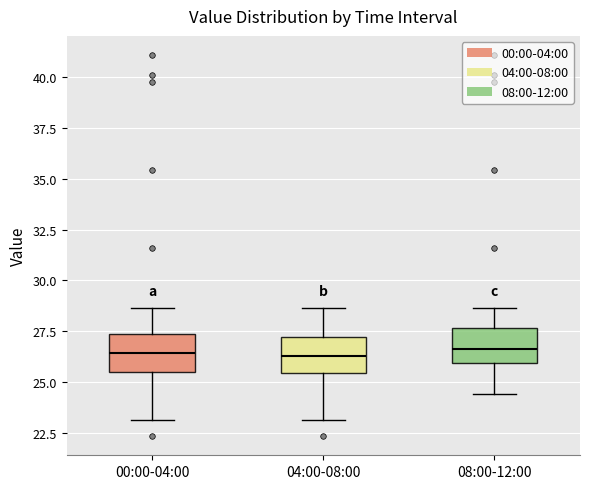

Reading left to right, read every box against the y-axis: the position of its median line, the range the box covers, and the ends of its whiskers. The values are not printed on the chart, so give them approximately, as read against the axis.

00:00-04:00: median 26.5, box 25.5 to 27.5, whiskers 23.0 to 28.5
04:00-08:00: median 26.5, box 25.5 to 27.0, whiskers 23.0 to 28.5
08:00-12:00: median 26.5, box 26.0 to 27.5, whiskers 24.5 to 28.5